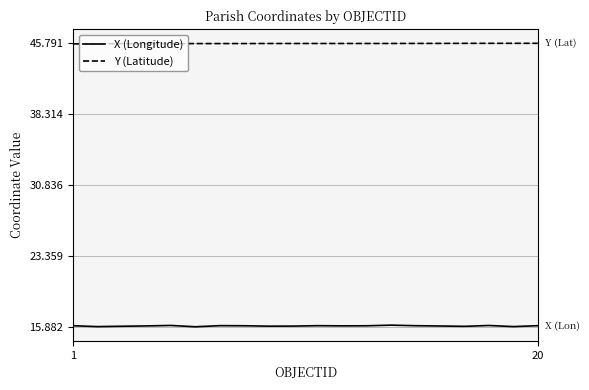

What is the maximum value shown in the chart?

45.8